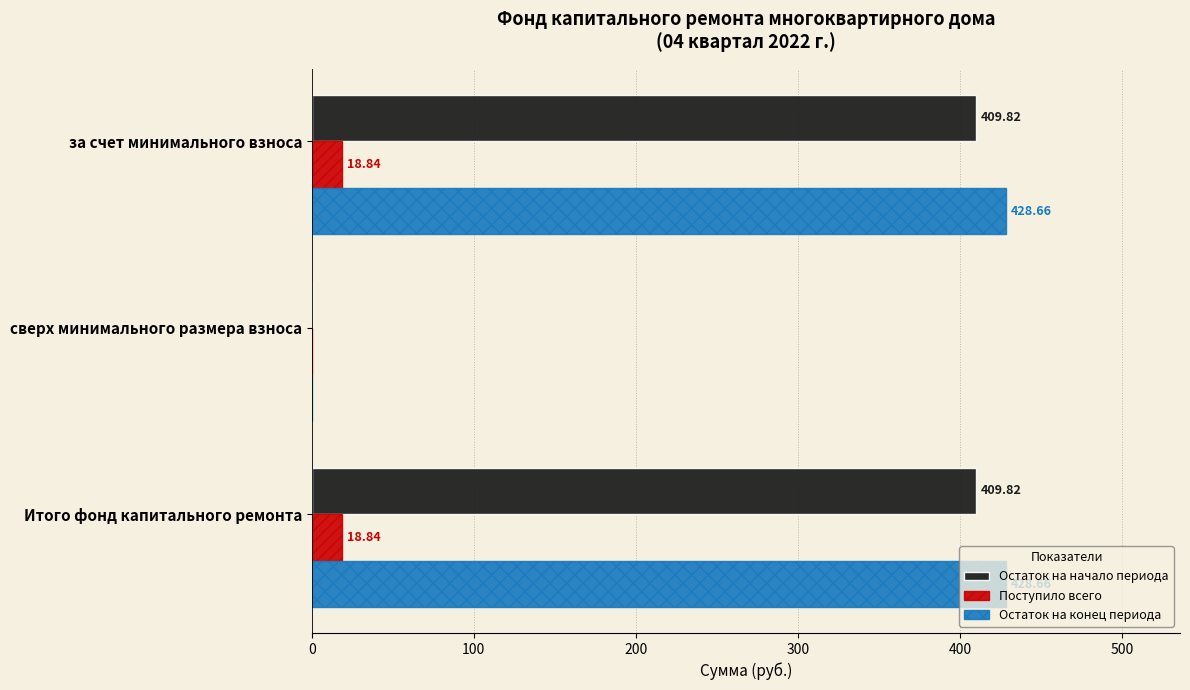

Which series has the largest range (max minus min)?

Остаток на конец периода